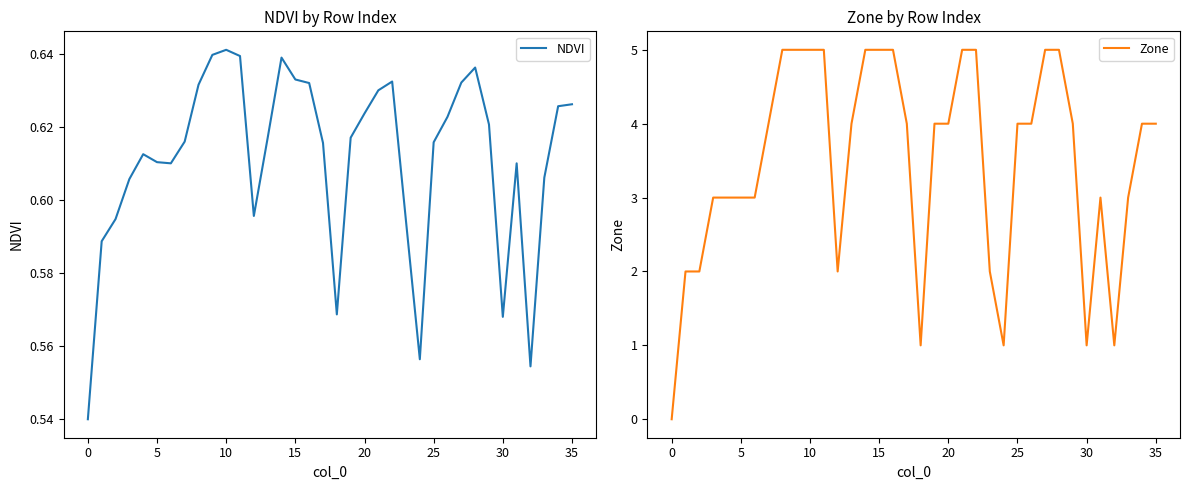

Which series has the largest total across all categories?

Zone